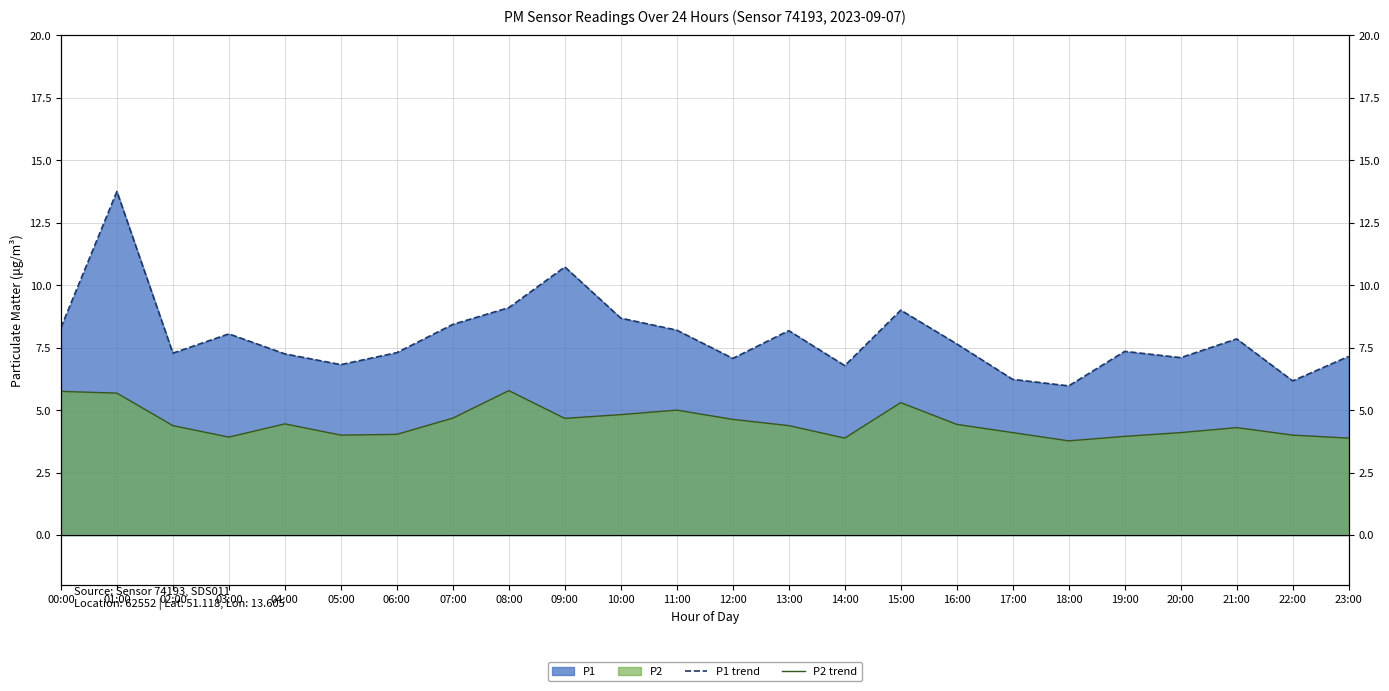

True or false: P1 trend and P2 trend cross at least once.

False